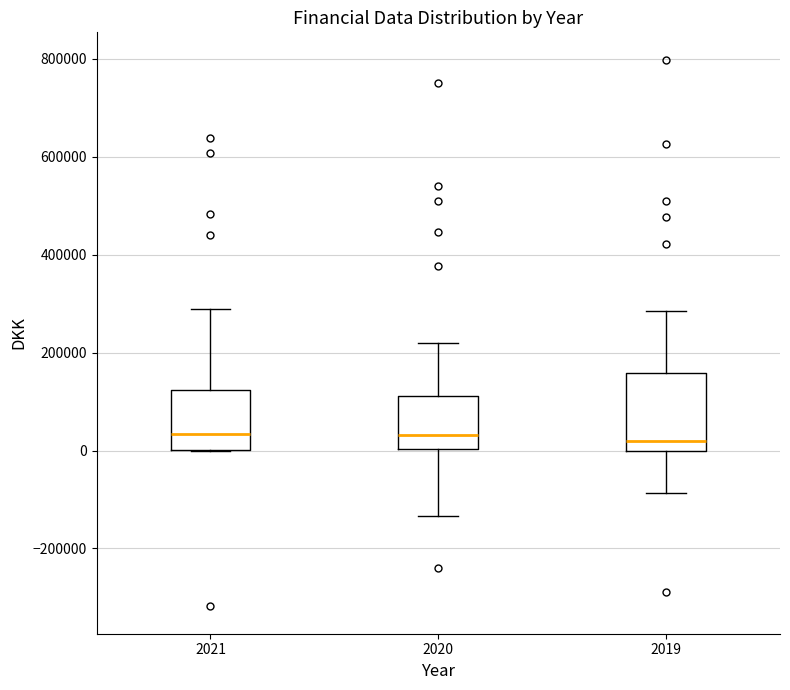

Where does the upper whisker of the box at x = 2021 end on the y-axis? The values are not printed on the chart, so give them approximately, as read against the axis.

300000